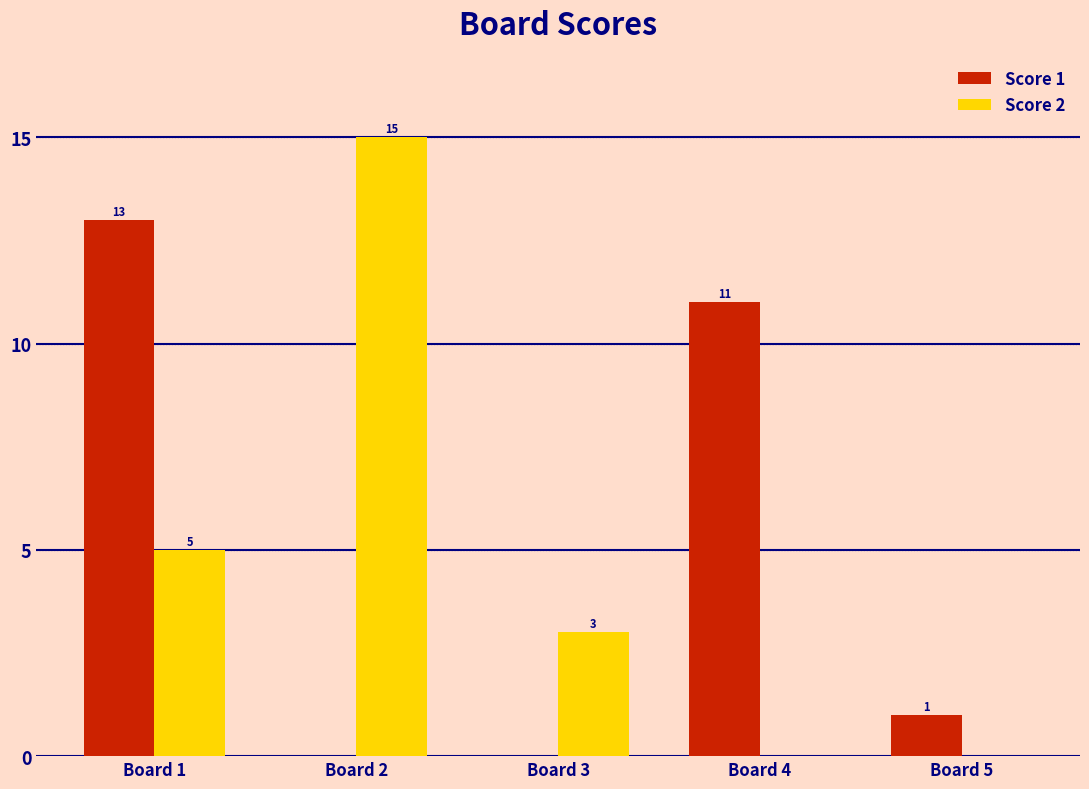

Reading left to right, extract all data points from this chart.

Score 1: 13	0	0	11	1
Score 2: 5	15	3	0	0